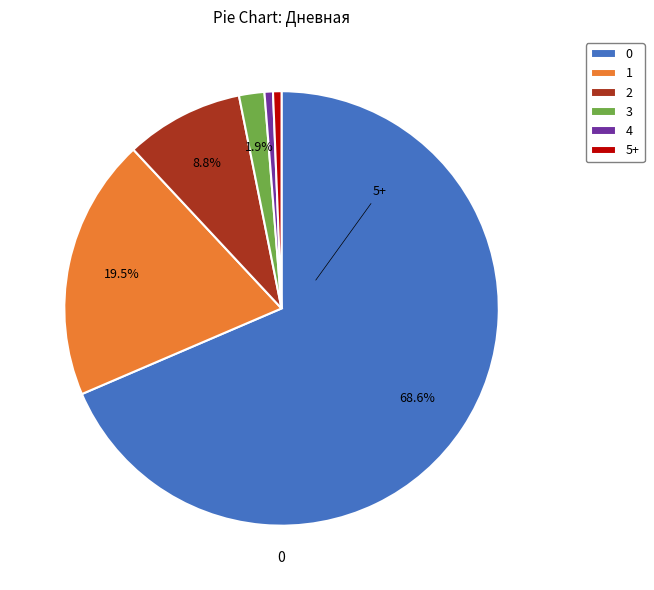

True or false: 0 accounts for 69% of the total.

True